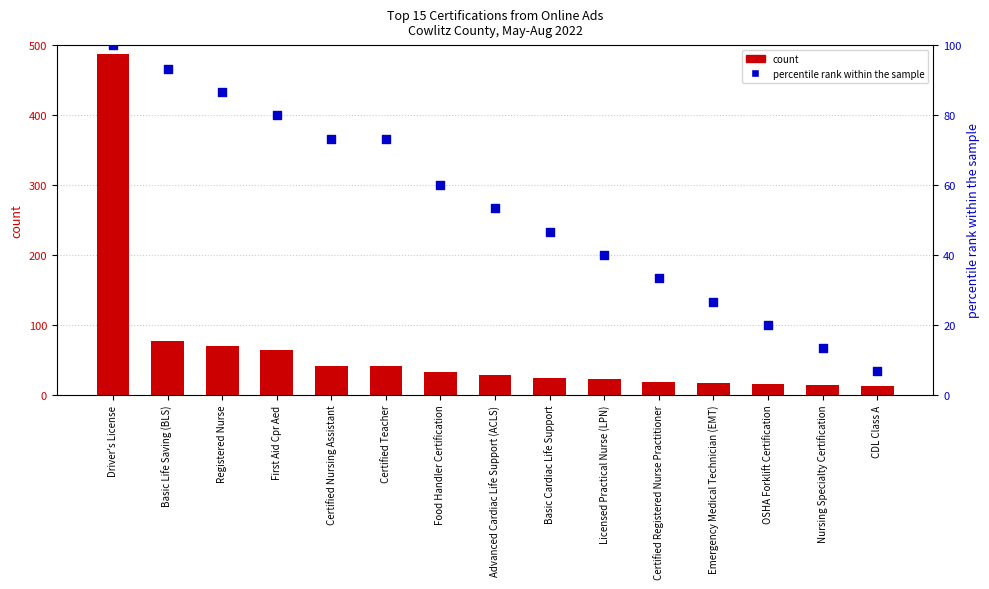

Which series contains the highest Y value?

count